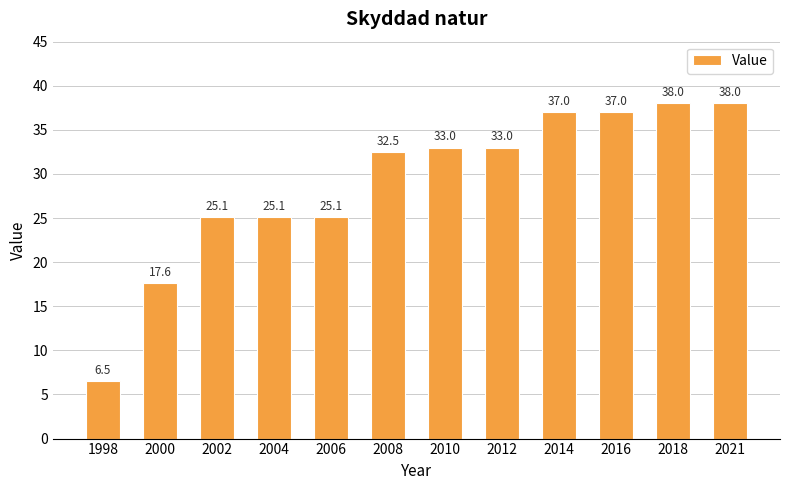

How many data points does each series have?

12